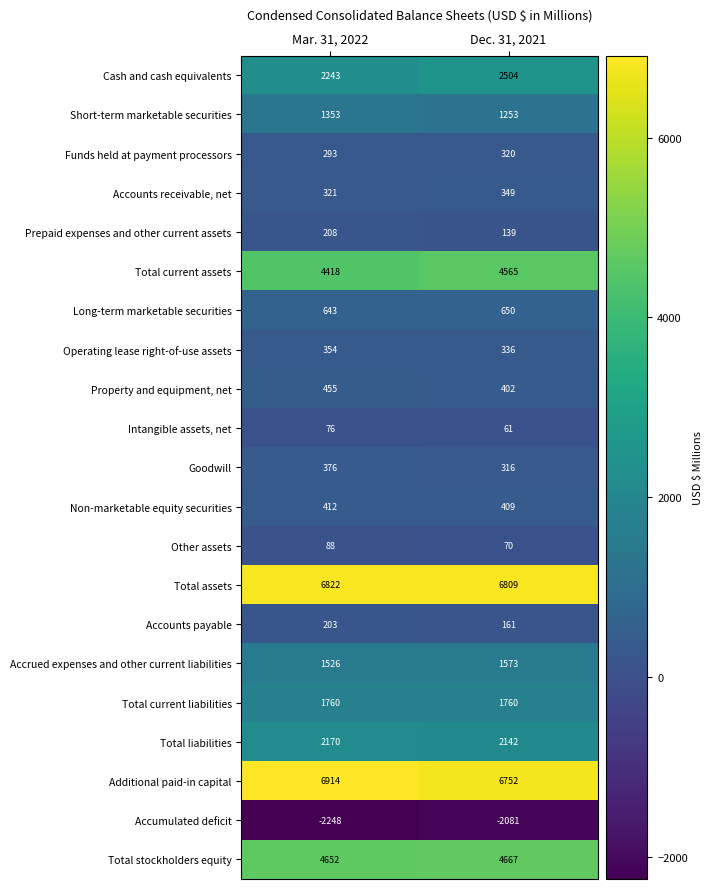

Which series has the largest total across all categories?

Additional paid-in capital